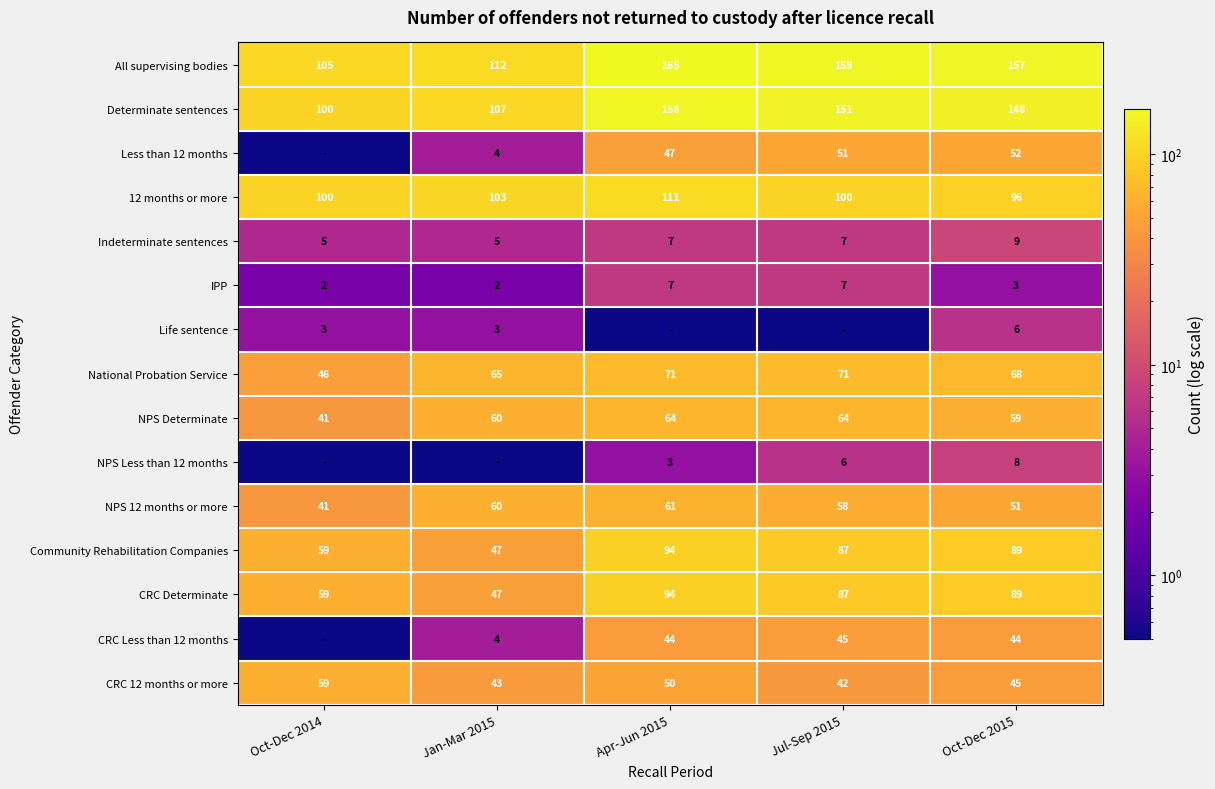

At how many categories does at least one series exceed 8?

5